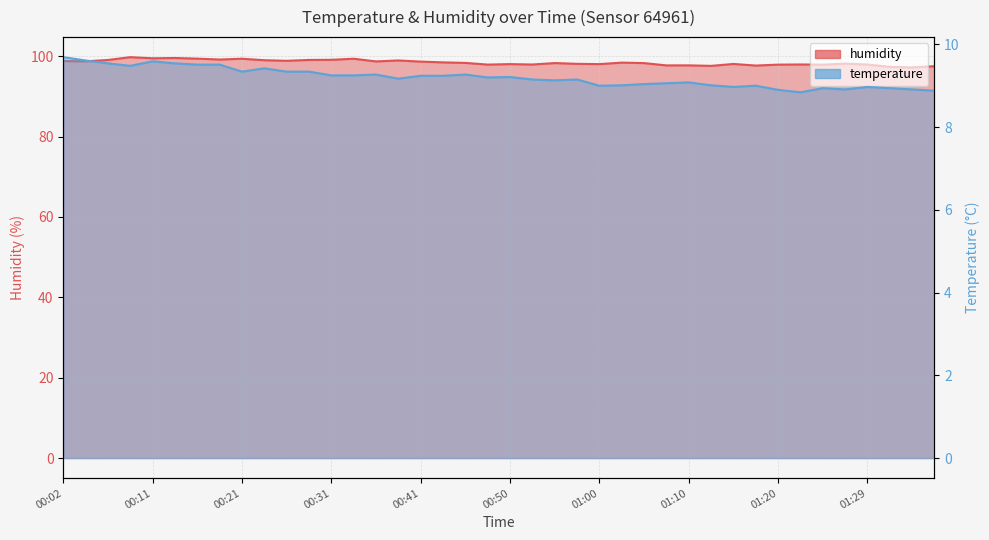

How many categories are shown in the chart?

40